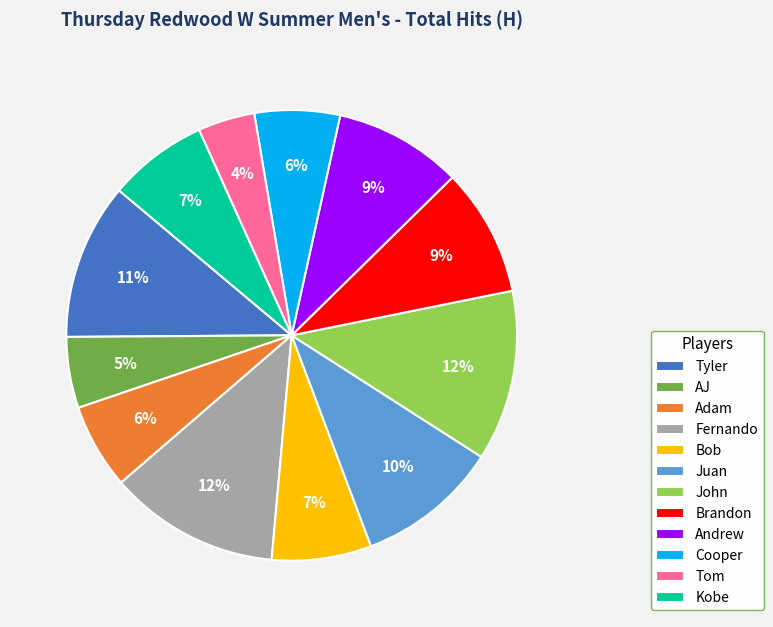

Which slice is the smallest?

Tom